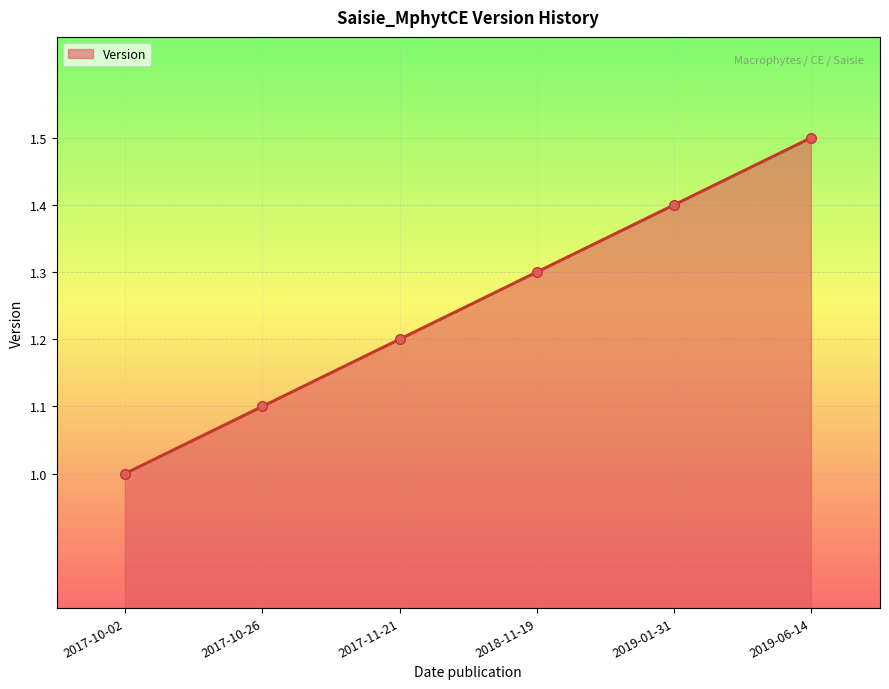

Is it true that the value at 2017-11-21 is 1.2?

True